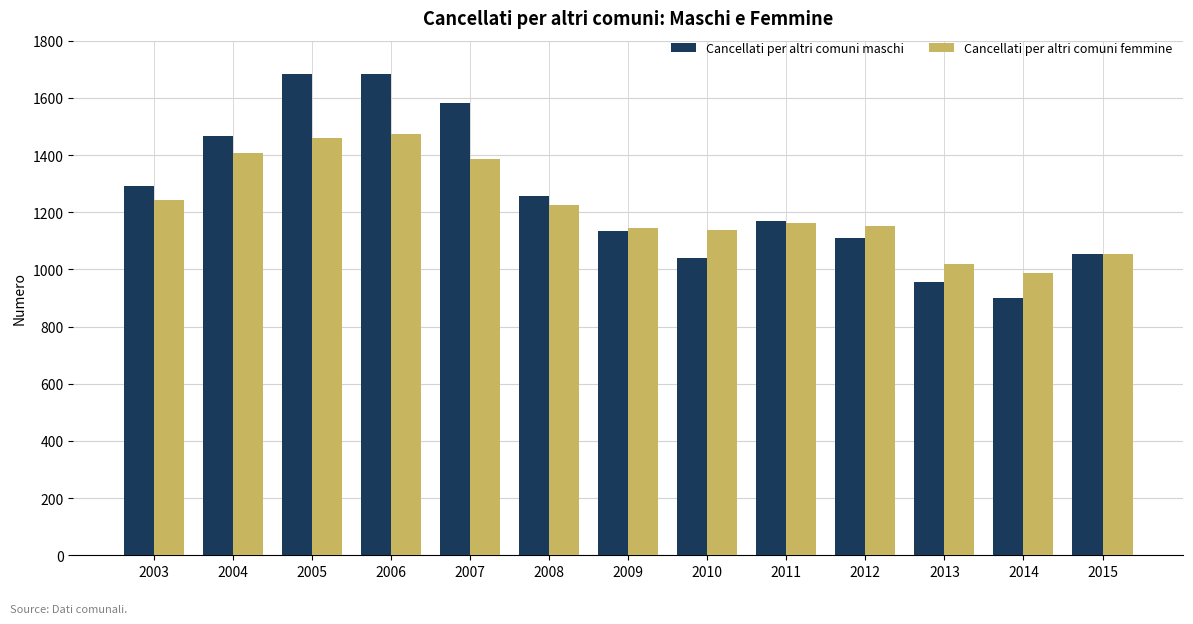

Which category has the lowest value in the Cancellati per altri comuni maschi series?

2014